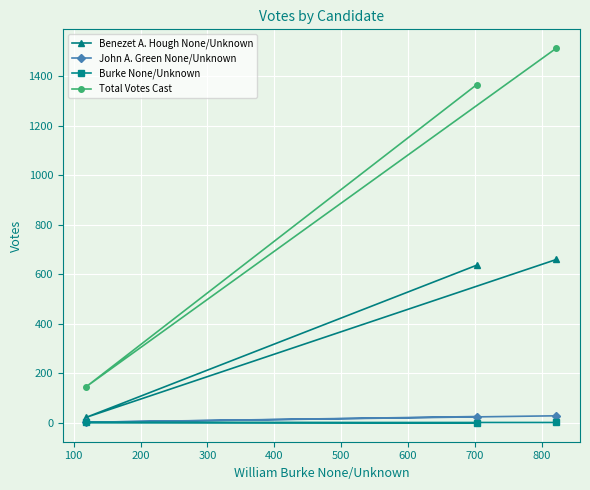

Rank the series by their maximum value, from lowest to highest.

Burke None/Unknown, John A. Green None/Unknown, Benezet A. Hough None/Unknown, Total Votes Cast